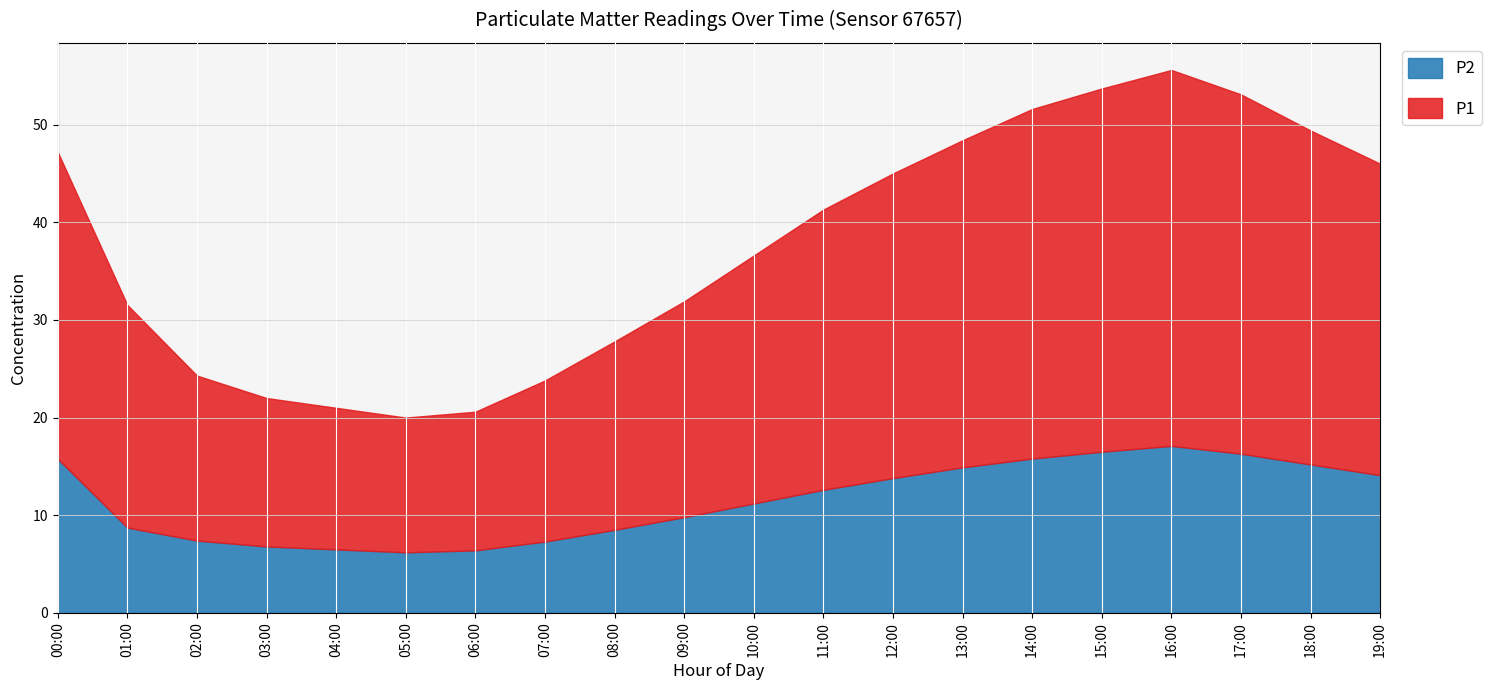

What is the difference between the maximum and minimum values in the P1 series?

24.7